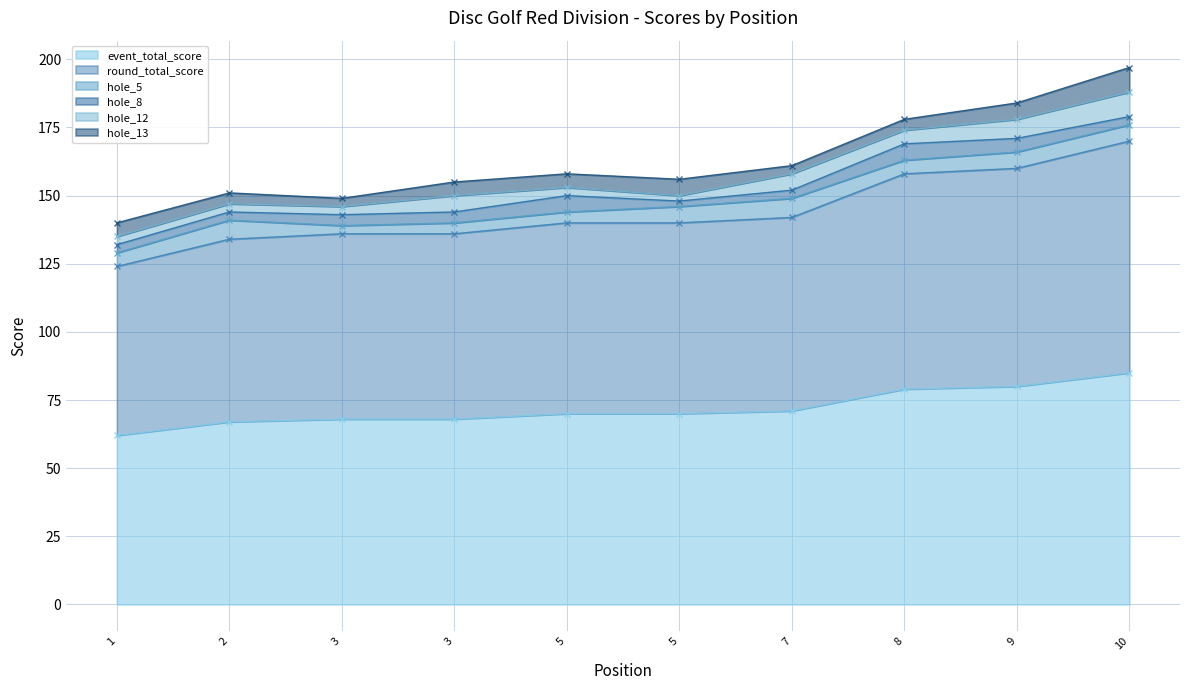

Reading left to right, what are all the values shown in this chart?

event_total_score: 1=62	2=67	3=68	3=68	5=70	5=70	7=71	8=79	9=80	10=85
round_total_score: 1=62	2=67	3=68	3=68	5=70	5=70	7=71	8=79	9=80	10=85
hole_5: 1=5	2=7	3=3	3=4	5=4	5=6	7=7	8=5	9=6	10=6
hole_8: 1=3	2=3	3=4	3=4	5=6	5=2	7=3	8=6	9=5	10=3
hole_12: 1=3	2=3	3=3	3=6	5=3	5=2	7=6	8=5	9=7	10=9
hole_13: 1=5	2=4	3=3	3=5	5=5	5=6	7=3	8=4	9=6	10=9